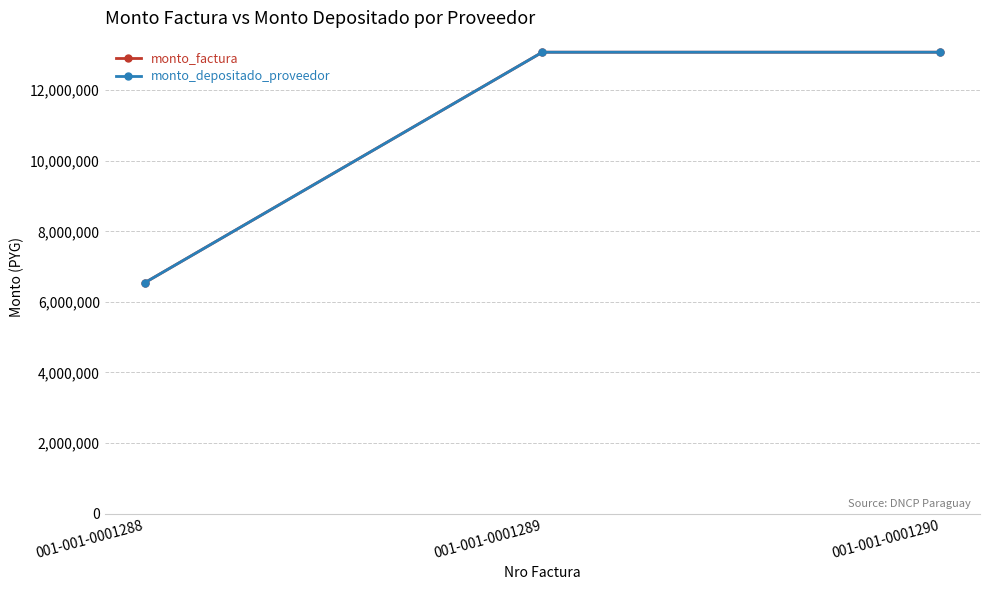

Does the chart have visible grid lines?

Yes